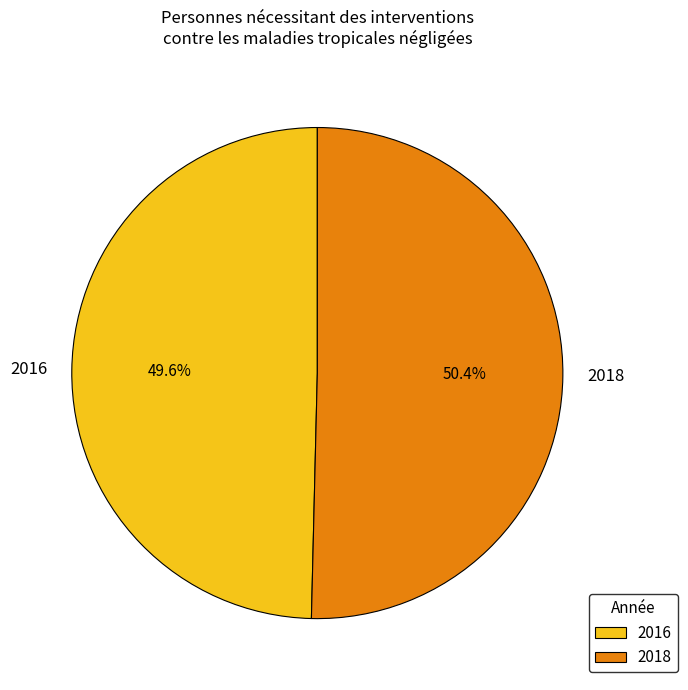

Does 2018 represent more than half of the total?

Yes